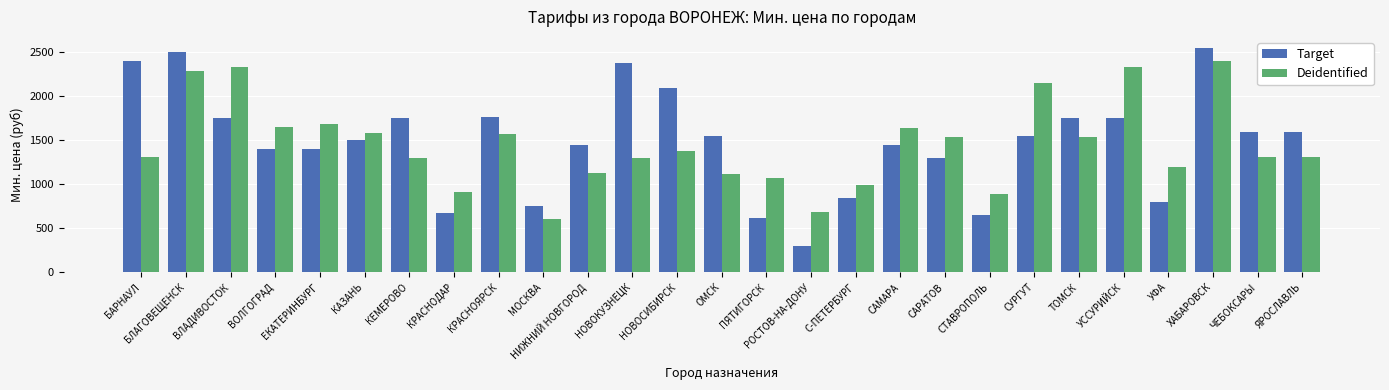

The value of Deidentified at РОСТОВ-НА-ДОНУ is 1168.5. True or false?

False